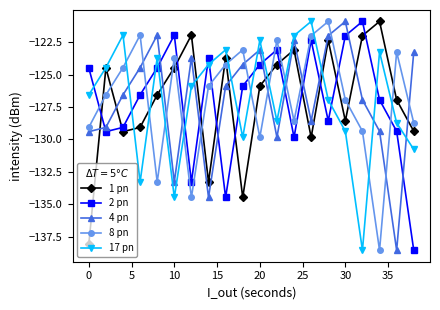

What is the value of the 17 pn point at the 14th from the left?

-120.9